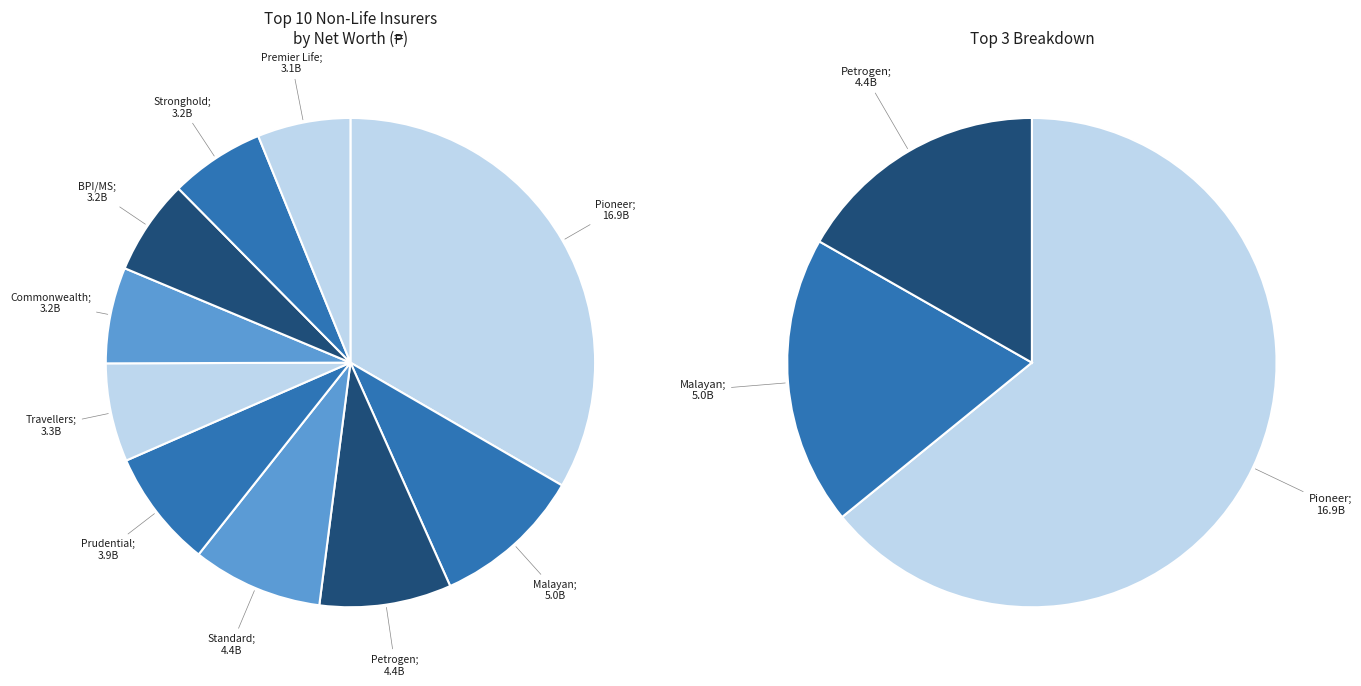

The BPI/MS Insurance Corp. slice represents 6% of the pie. True or false?

True